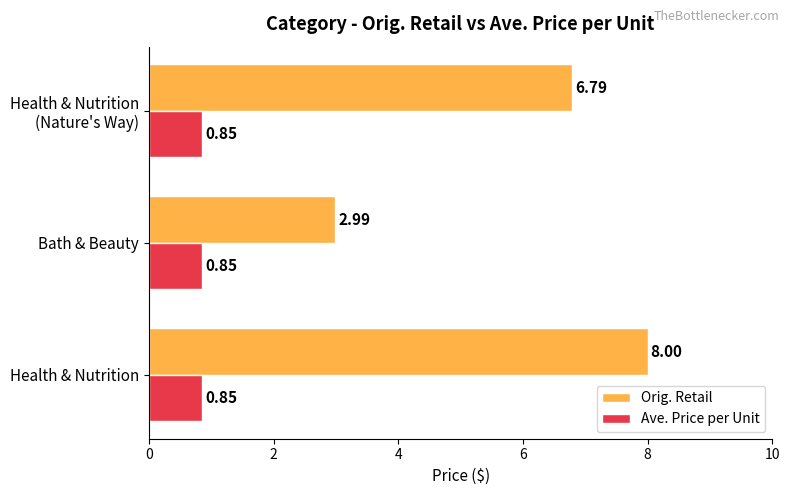

What is the difference between the maximum and second lowest values in the Orig. Retail series?

1.2